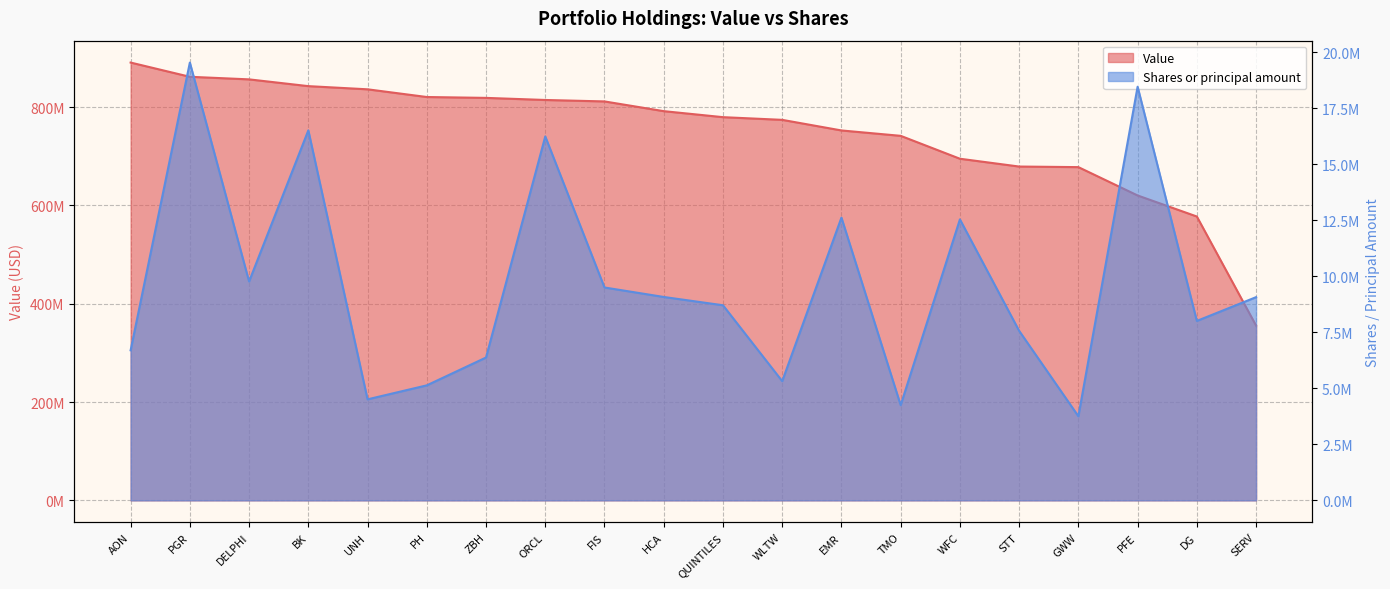

What is the difference between the maximum and minimum values in the Shares or principal amount series?

15791312